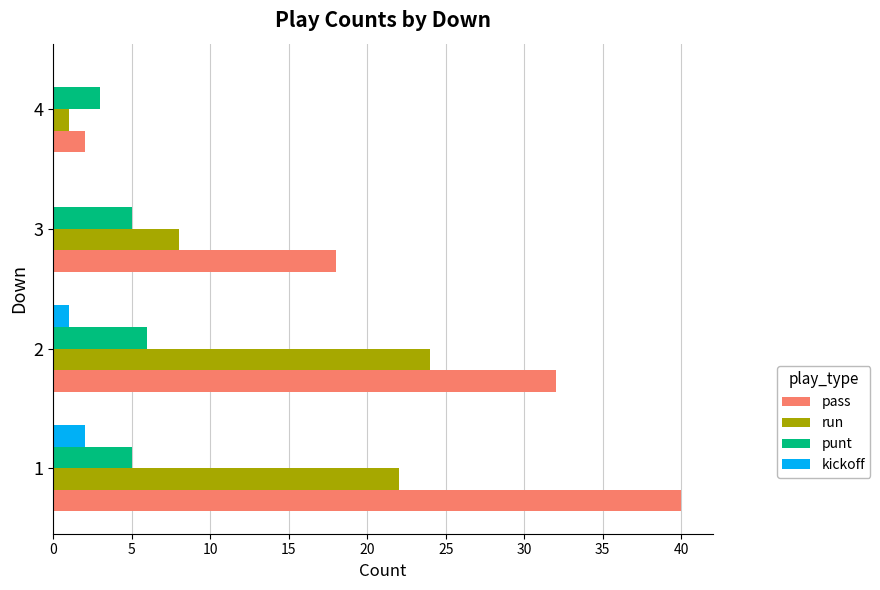

Is the value of kickoff at 1 greater than the value of punt at 3?

No